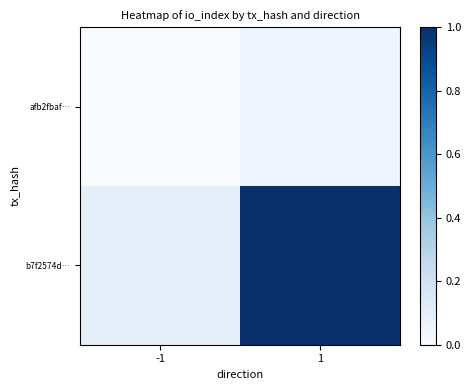

List the series in order of their overall mean, highest first.

b7f2574d…, afb2fbaf…